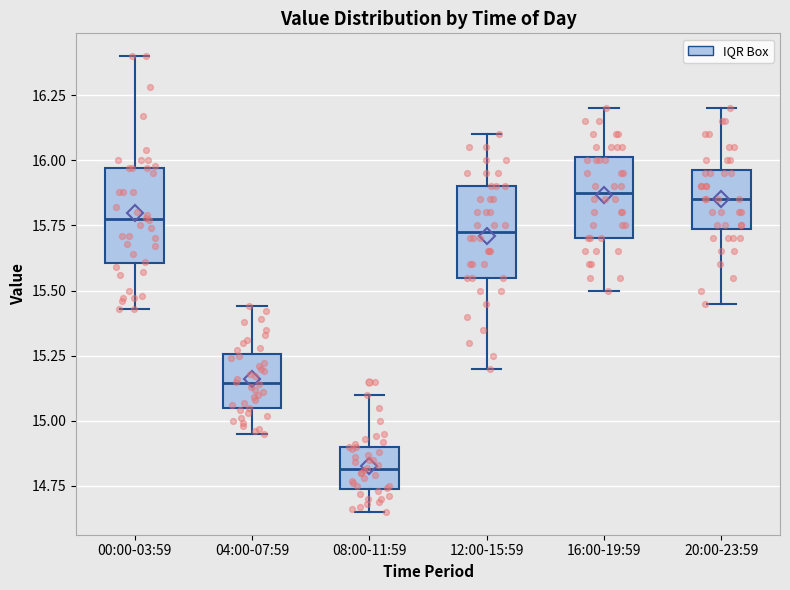

Where does the median line of the box for 04:00-07:59 sit on the y-axis? The values are not printed on the chart, so give them approximately, as read against the axis.

15.15